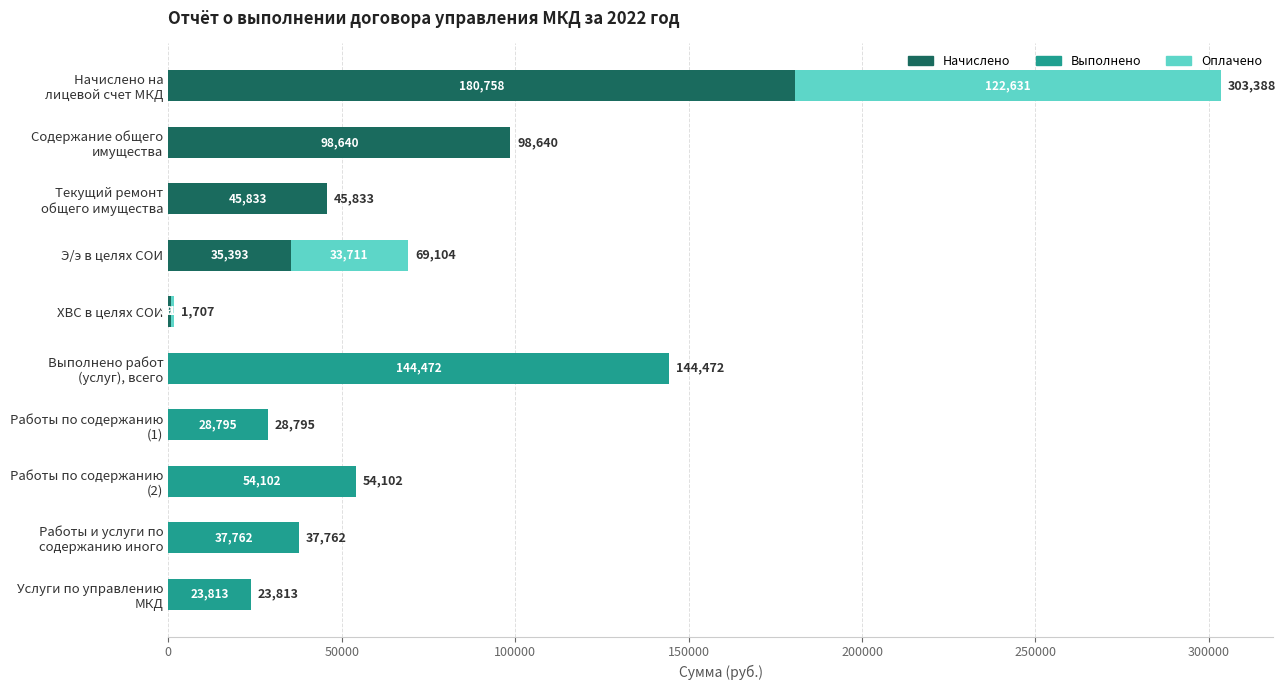

What are all the series names shown in the legend?

Начислено, Выполнено, Оплачено